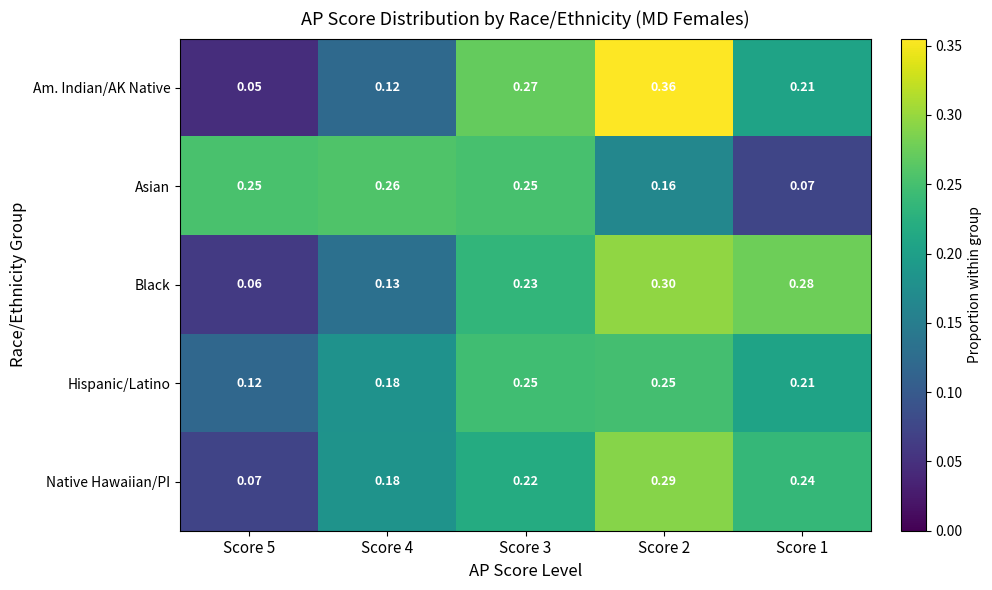

Which series changed the most between Score 4 and Score 1?

Asian